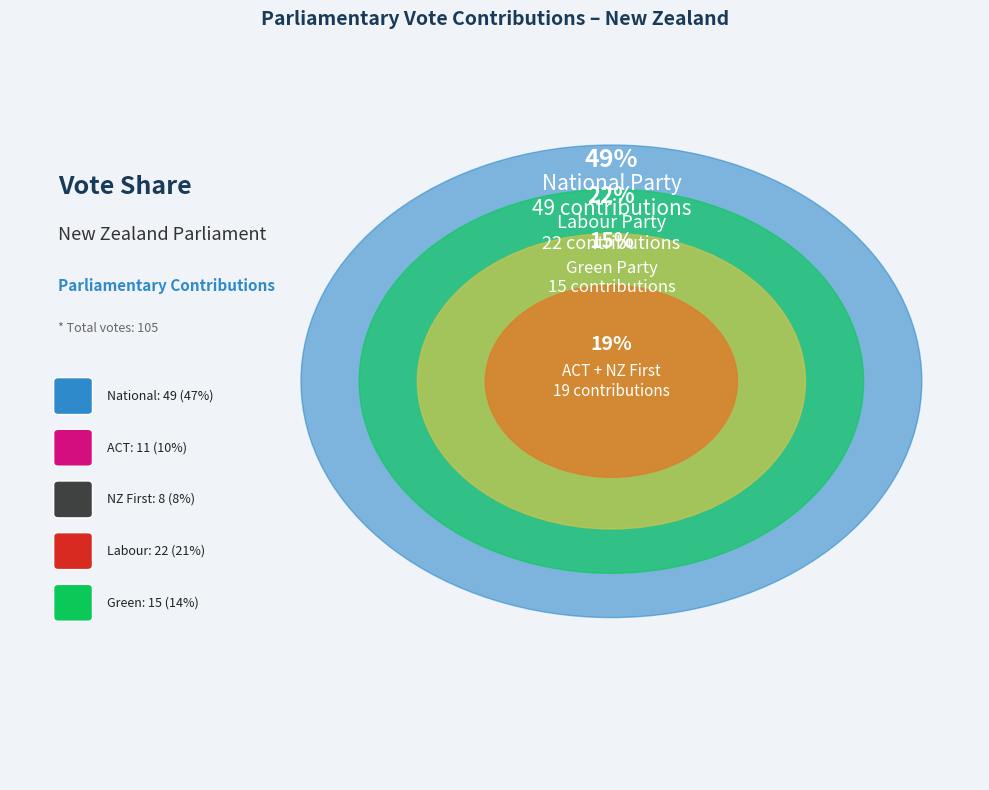

How many slices are in this pie chart?

5